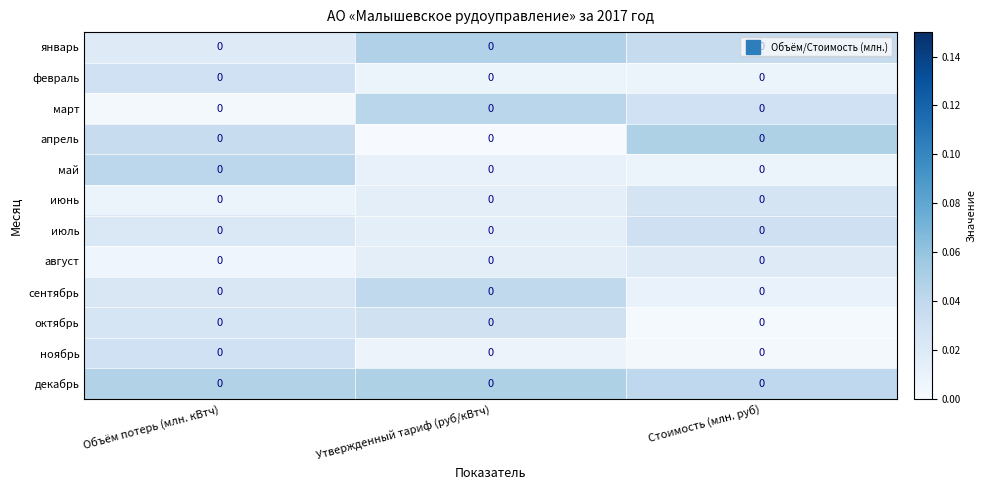

At which category is the sum across all series the highest?

Объём потерь (млн. кВтч)